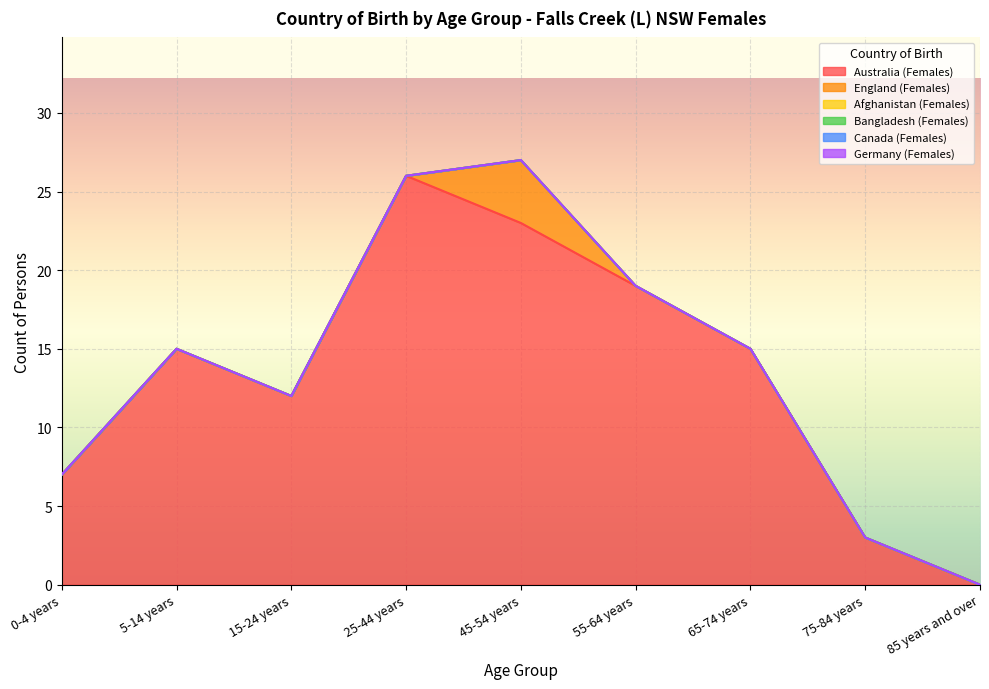

At which category does Australia (Females) reach its first local valley?

15-24 years